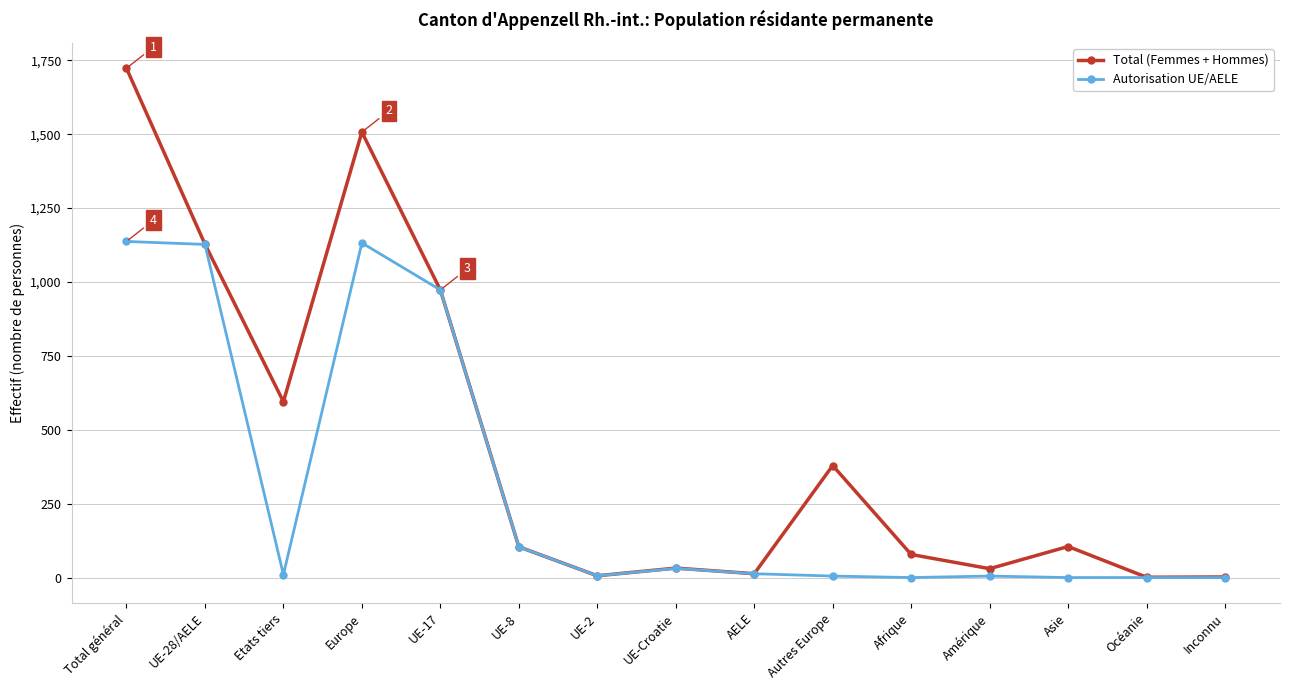

Which series changed the most between Autres Europe and Afrique?

Total (Femmes + Hommes)